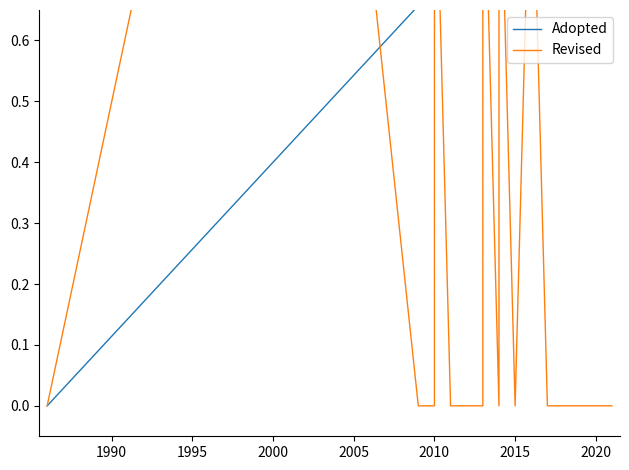

What is the difference between the maximum and minimum values in the Revised series?

1.0